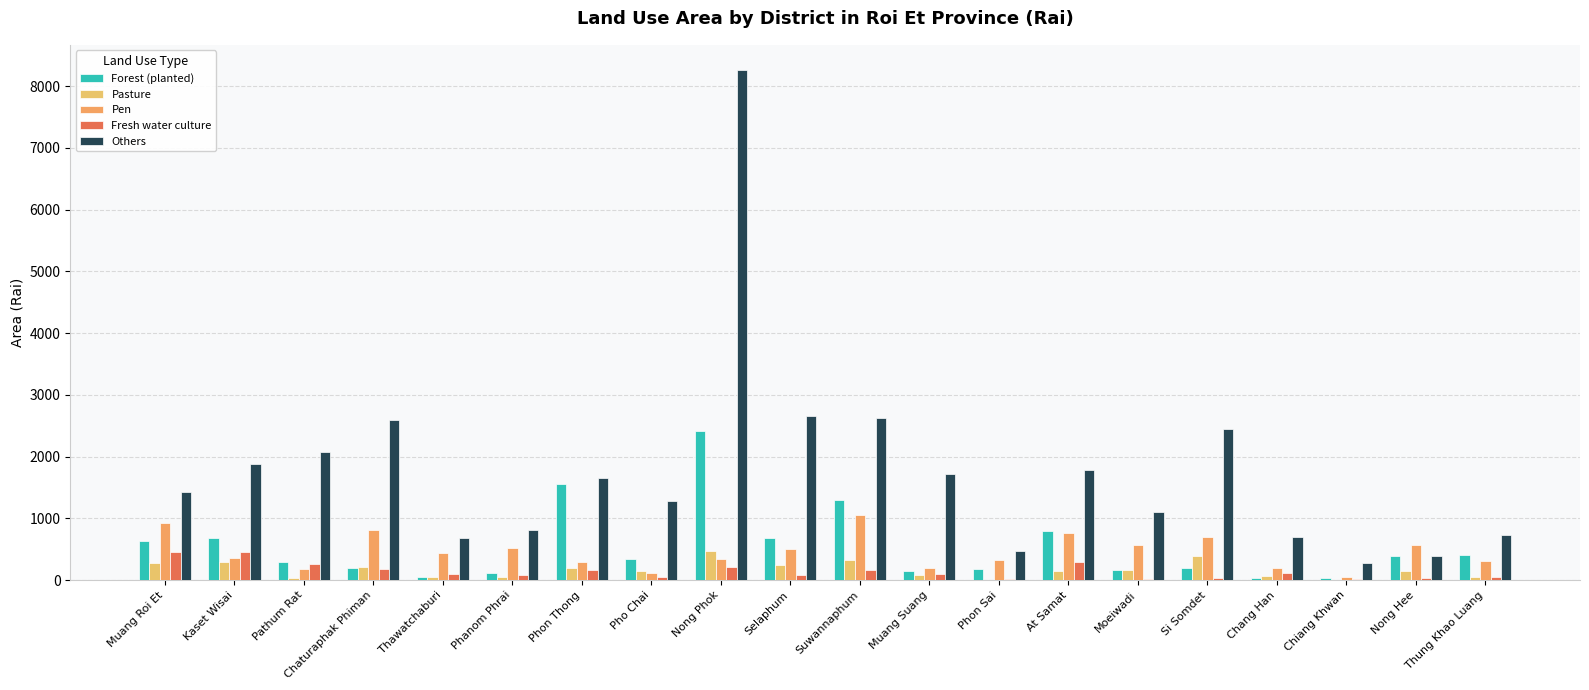

What is the sum of all Forest (planted) values?

10562.4